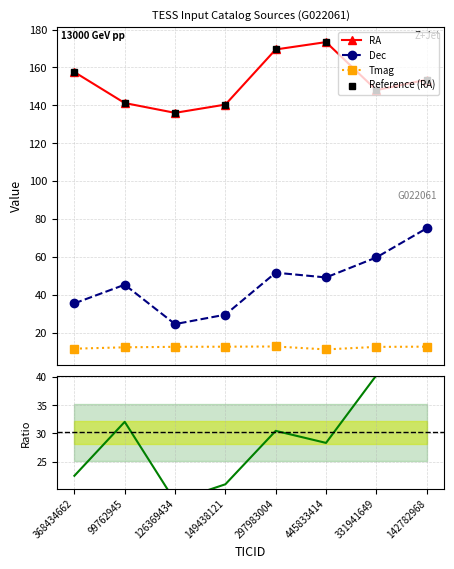

True or false: Dec/RA ratio and Dec cross at least once.

False